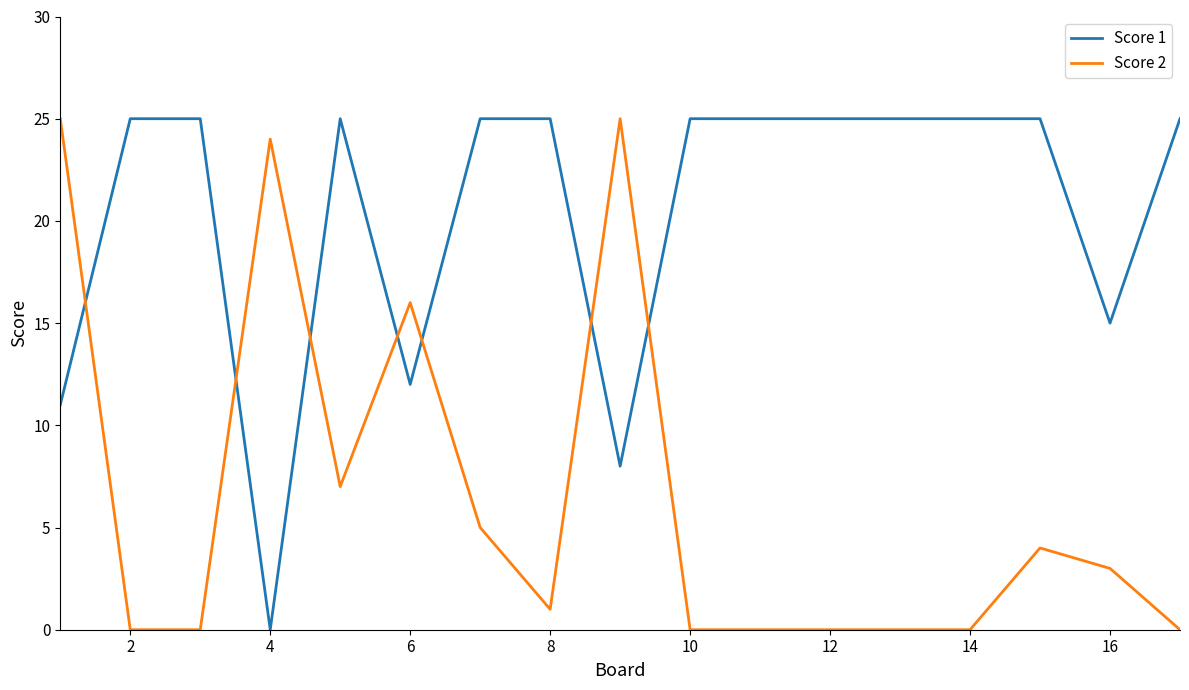

What is the greatest value displayed?

25